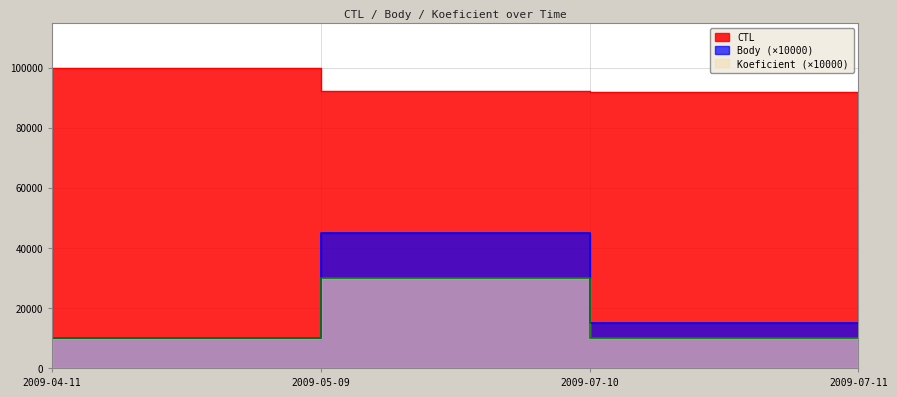

What is the greatest value displayed?

99907